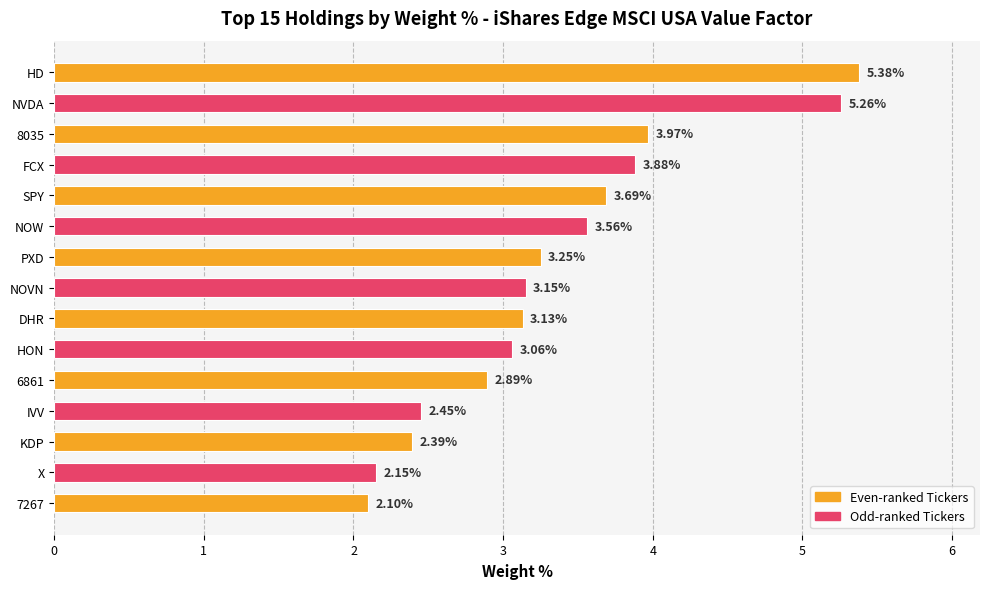

What is the change in value from FCX to 7267?

-1.8